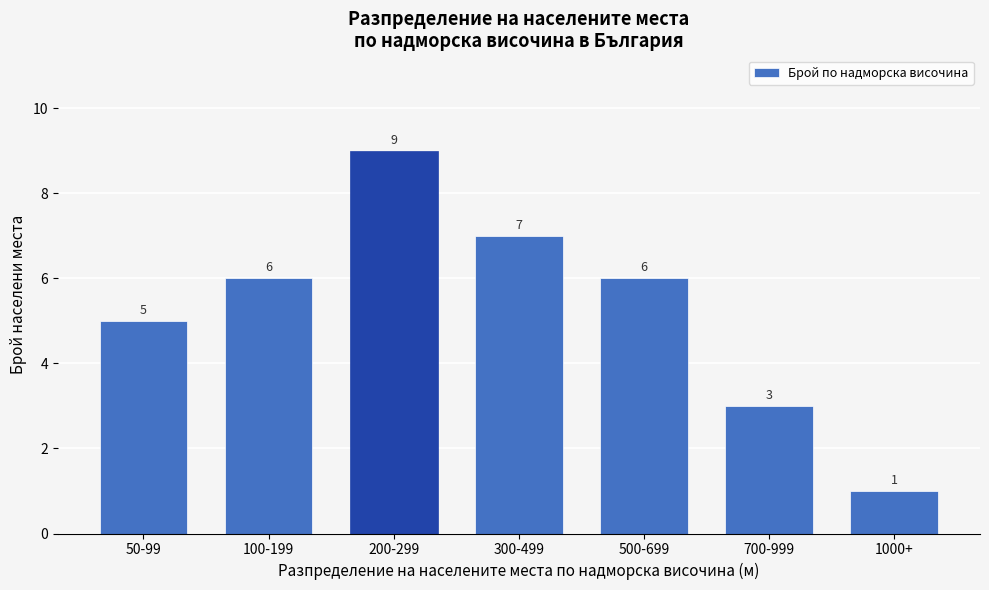

Reading left to right, transcribe all the data shown in this chart.

5	6	9	7	6	3	1